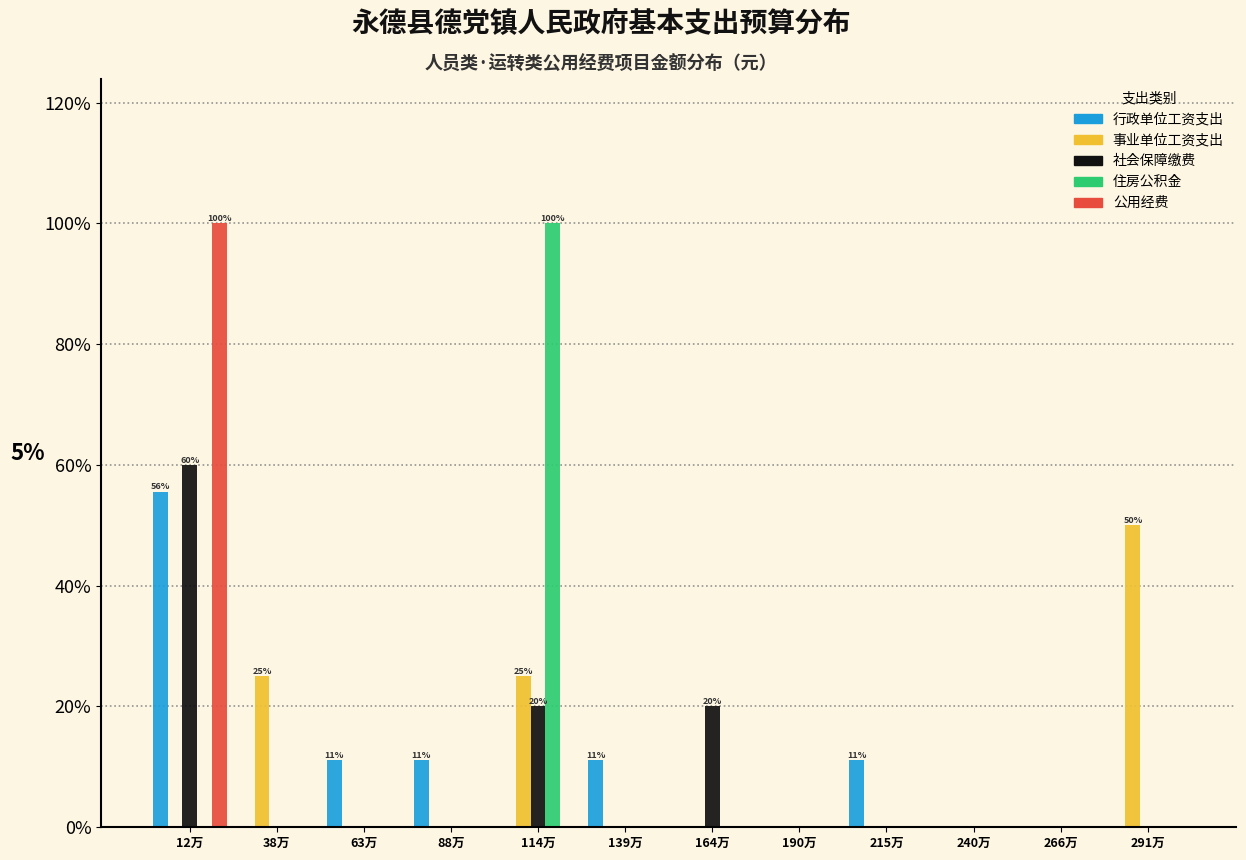

What is the maximum value shown in the chart?

100.0